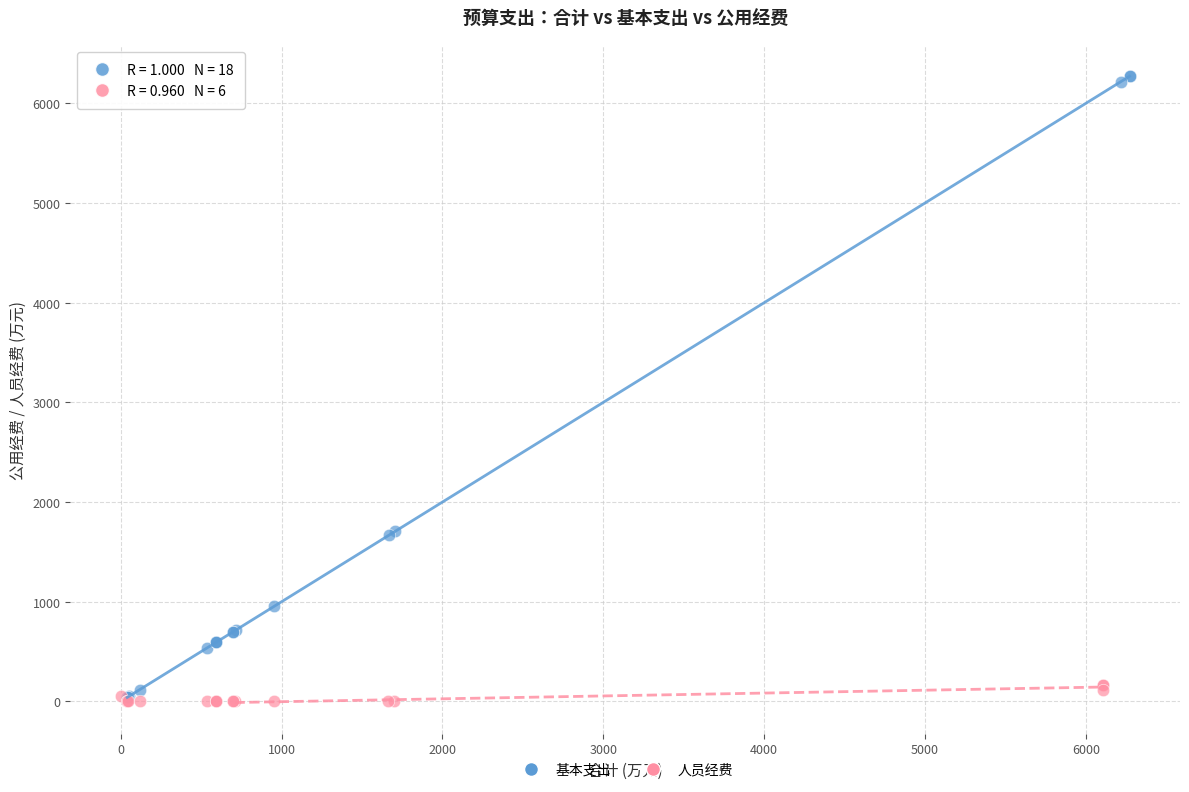

Which series has the largest Y range (max minus min)?

基本支出